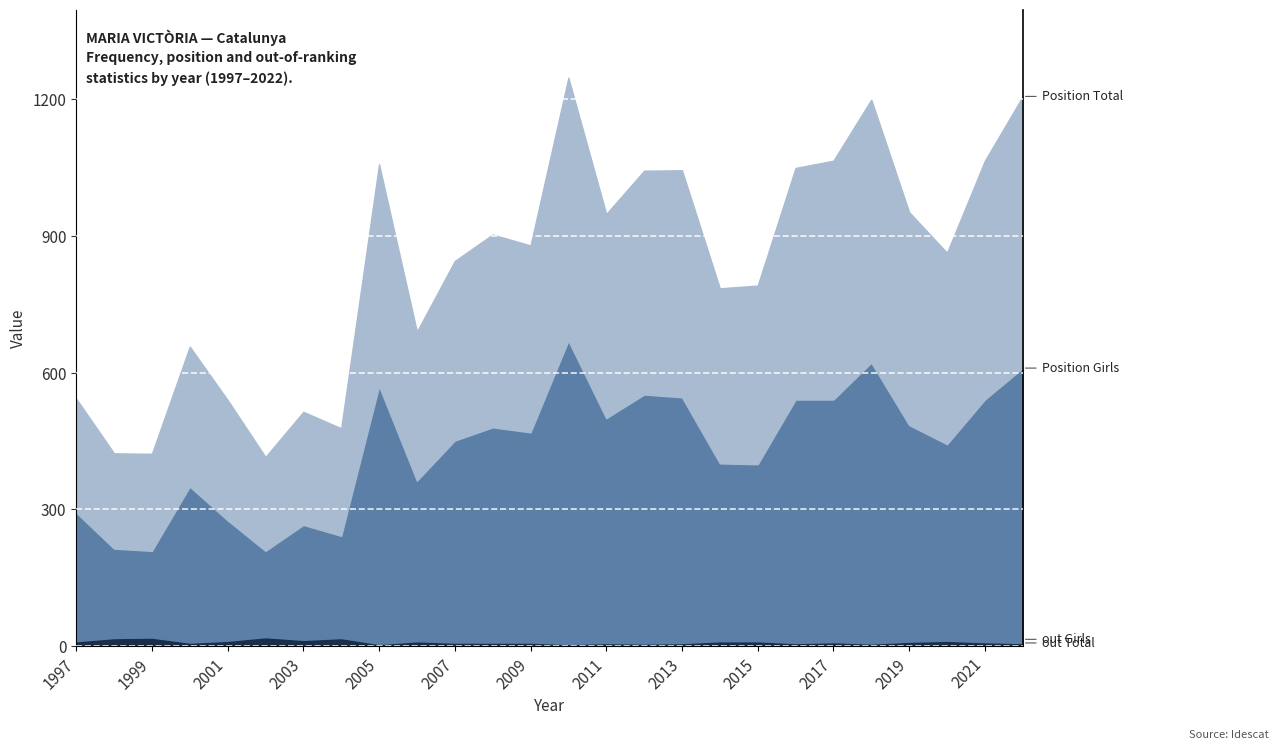

What is the difference between the Position Total values at 2015 and 1999?

369